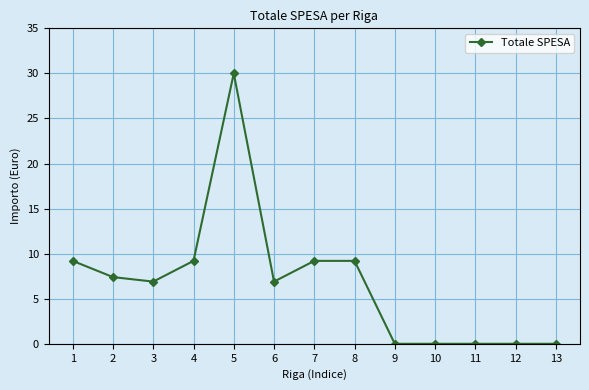

Where is the first local maximum?

5